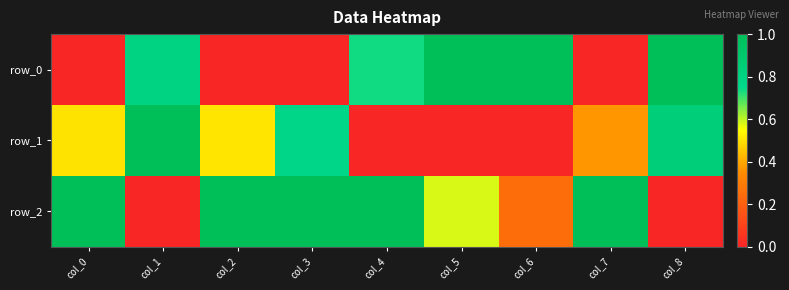

At which label is row_1 closest to 0?

col_4